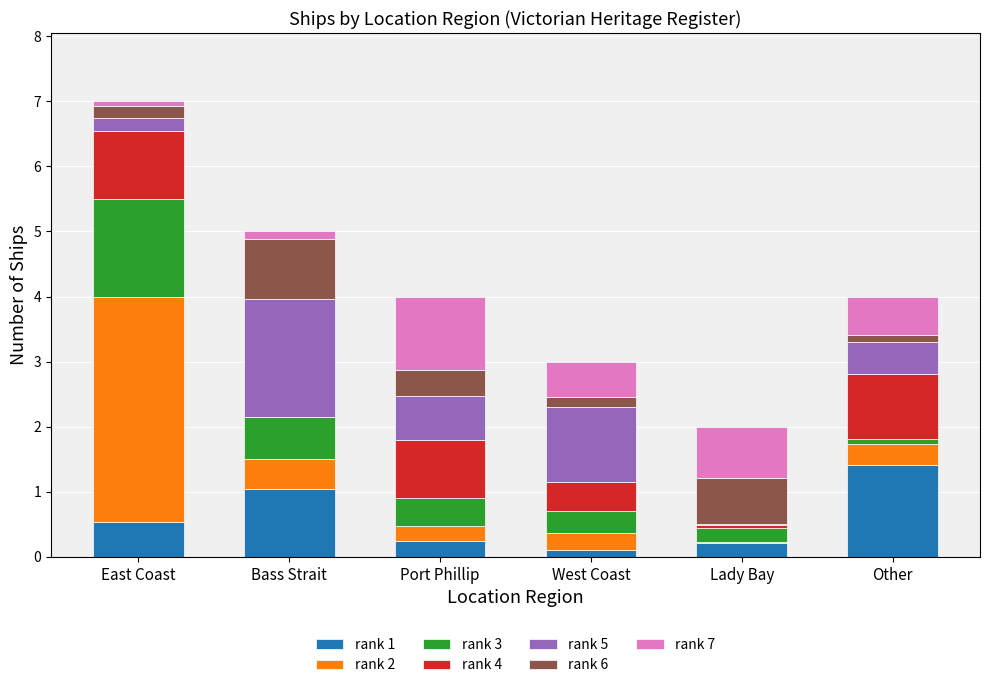

True or false: rank 1 has a value of 0.2 at Lady Bay.

True